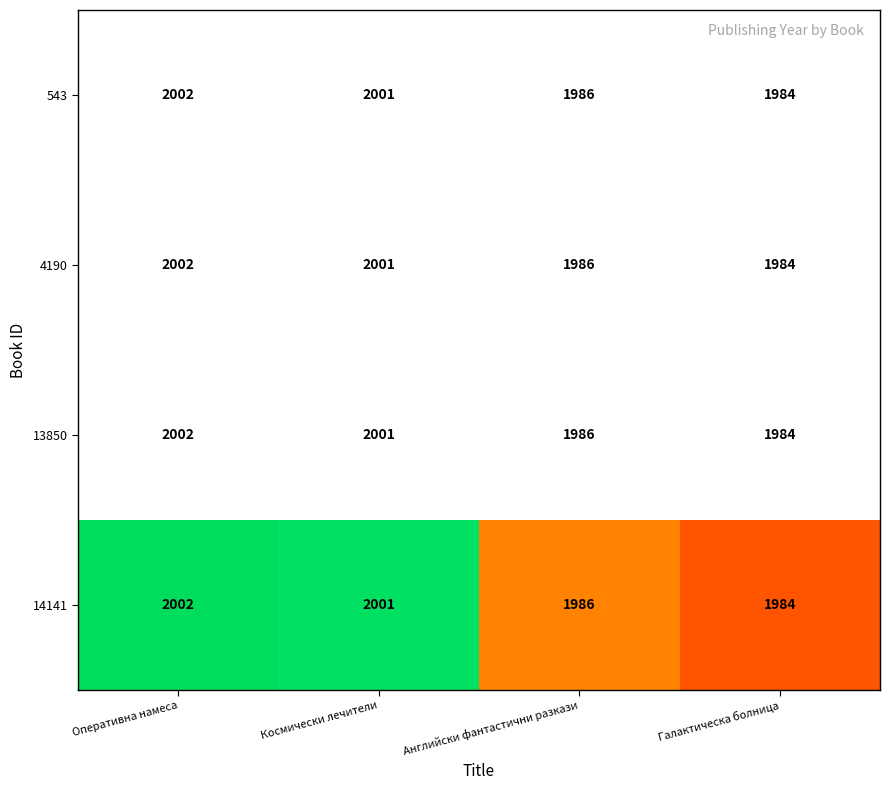

Rank the categories by value from lowest to highest.

Галактическа болница, Английски фантастични разкази, Космически лечители, Оперативна намеса